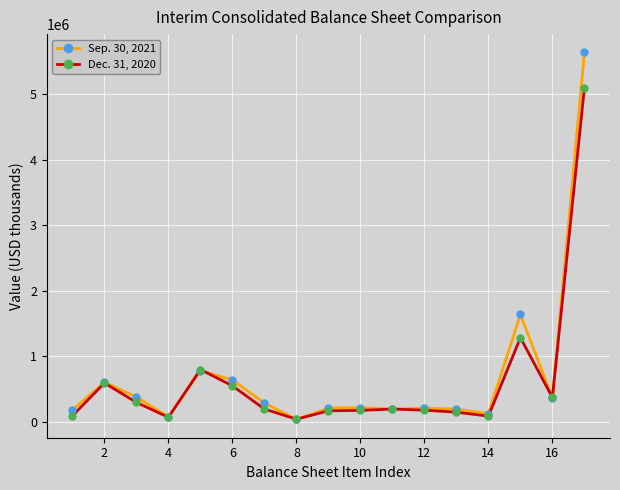

Rank the series by their maximum value, from highest to lowest.

Sep. 30, 2021, Dec. 31, 2020